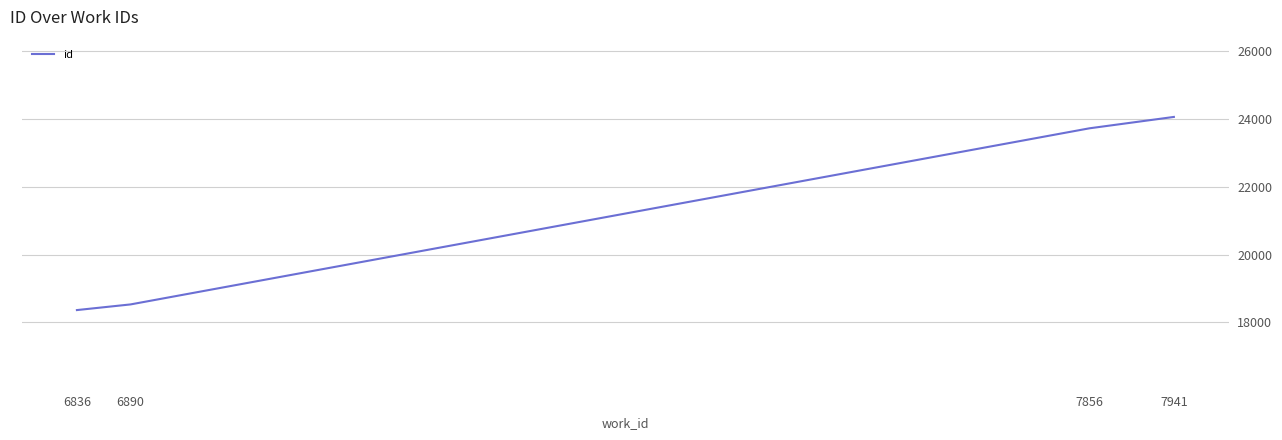

What is the difference between the values at 7856 and 6836?

5370